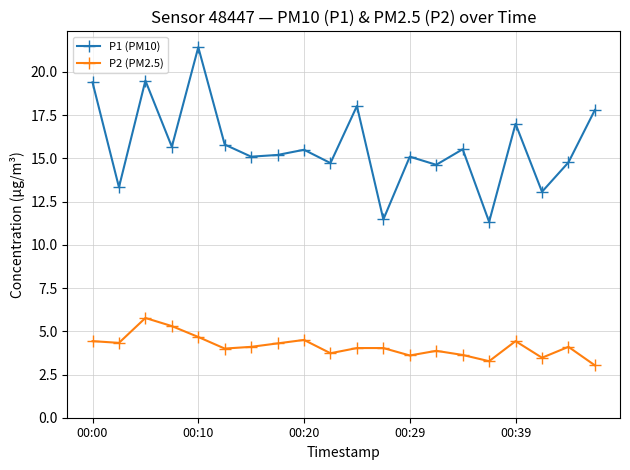

What are all the series names shown in the legend?

P1 (PM10), P2 (PM2.5)